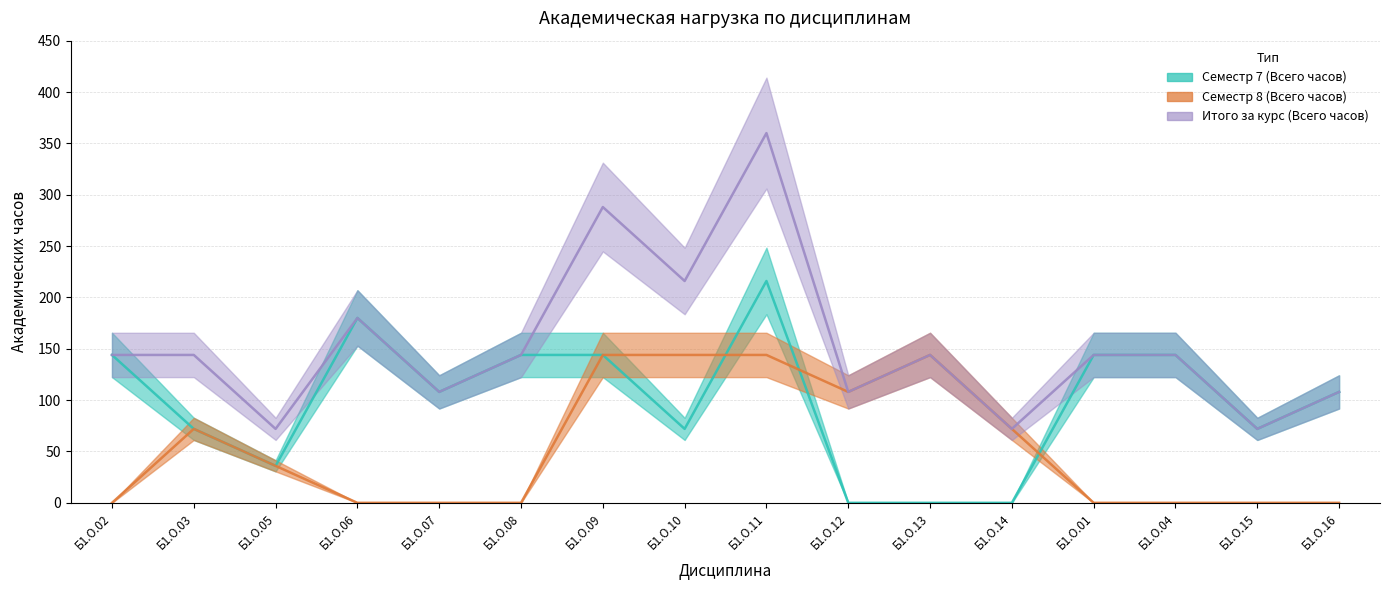

The value of Семестр 7 (Всего часов) at Б1.О.01 is 144. True or false?

True